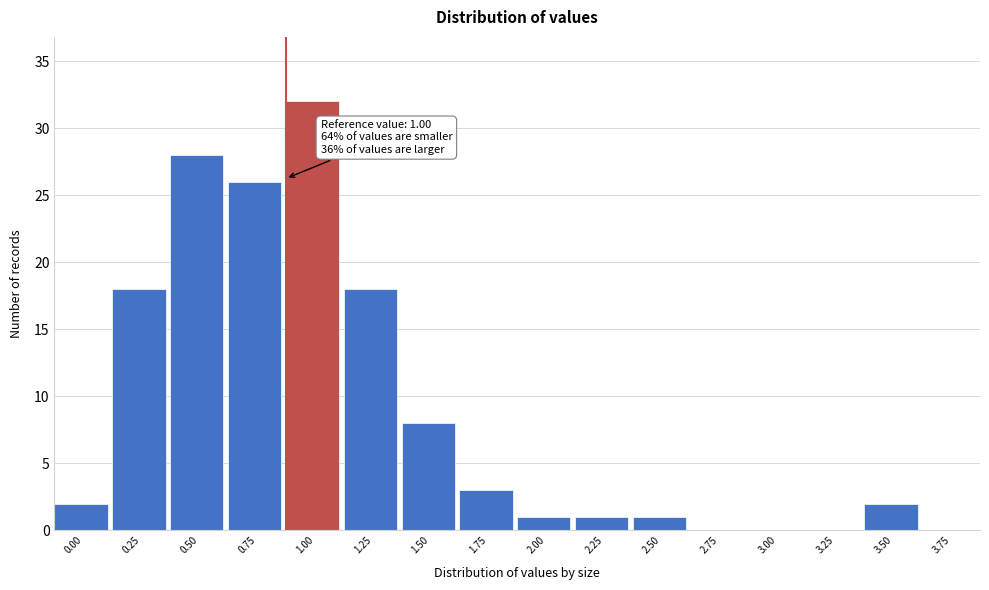

Reading left to right, extract all data points from this chart.

0.00=2	0.25=18	0.50=28	0.75=26	1.00=32	1.25=18	1.50=8	1.75=3	2.00=1	2.25=1	2.50=1	2.75=0	3.00=0	3.25=0	3.50=2	3.75=0